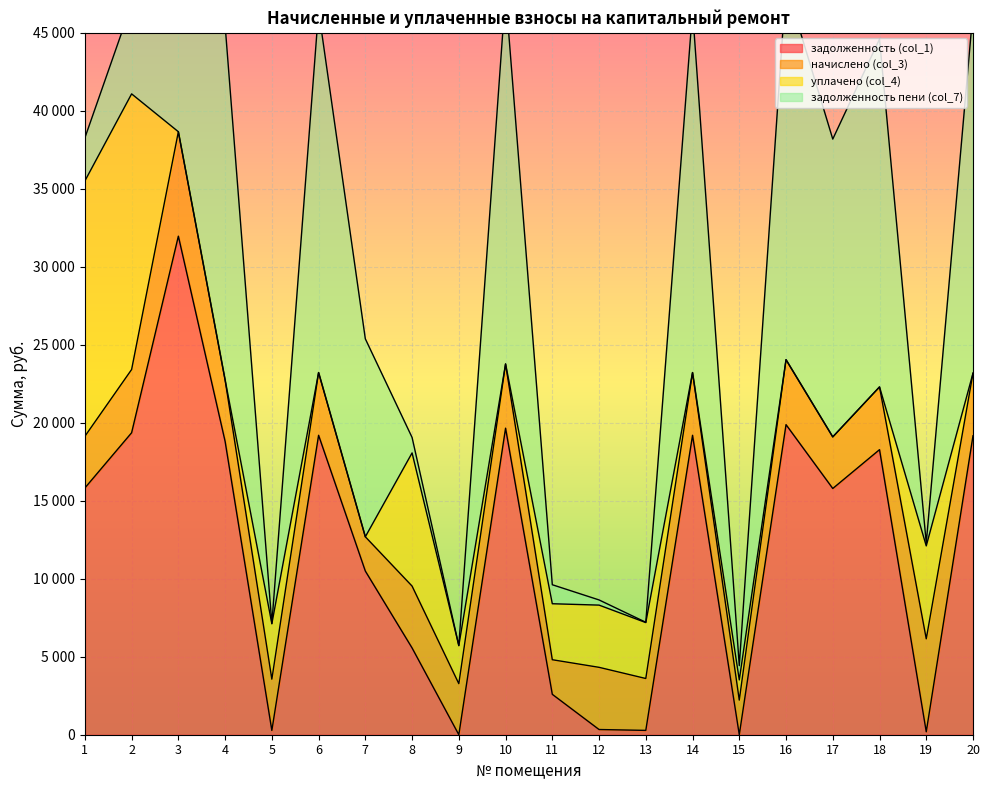

Reading right to left, extract all data points from this chart.

задолженность (col_1): 20=19165.6	19=188.2	18=18276.1	17=15787.2	16=19880.2	15=0.0	14=19198.1	13=277.3	12=333.5	11=2589.8	10=19652.9	9=0.0	8=5562.6	7=10492.3	6=19198.1	5=273.9	4=18808.2	3=31964.3	2=19360.4	1=15819.7
начислено (col_3): 20=4014.4	19=5959.2	18=4021.2	17=3306.7	16=4164.0	15=2218.1	14=4021.2	13=3327.1	12=3987.1	11=2218.1	10=4116.5	9=3272.8	8=3966.7	7=2197.7	6=4021.2	5=3286.3	4=3939.5	3=6695.2	2=4055.2	1=3313.6
уплачено (col_4): 20=0.0	19=5958.9	18=0.0	17=0.0	16=0.0	15=1294.6	14=0.0	13=3585.8	12=3989.1	11=3589.8	10=0.0	9=2442.0	8=8538.0	7=0.0	6=0.0	5=3560.4	4=0.0	3=0.0	2=17670.8	1=16372.0
задолженность пени (col_7): 20=23179.9	19=188.5	18=22297.3	17=19093.9	16=24044.2	15=917.2	14=23219.3	13=18.6	12=331.5	11=1218.1	10=23769.4	9=0.0	8=991.4	7=12690.0	6=23219.3	5=0.0	4=22747.7	3=38659.4	2=5744.8	1=2761.3